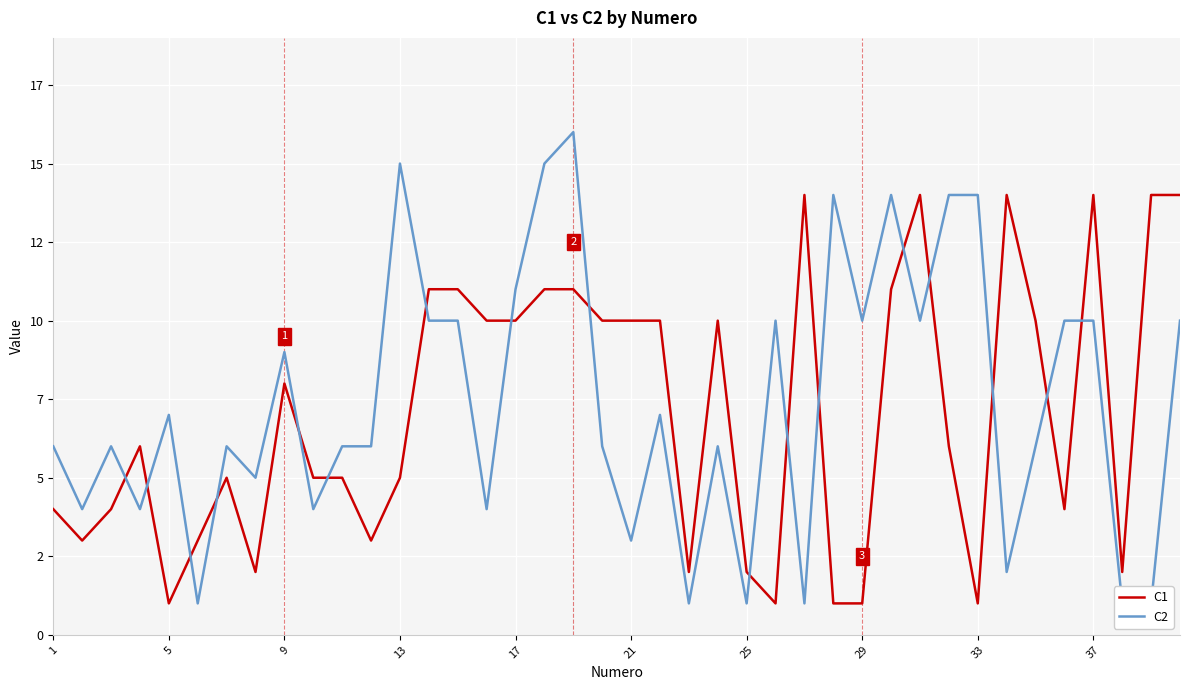

The value of C1 at 22 is 3. True or false?

False